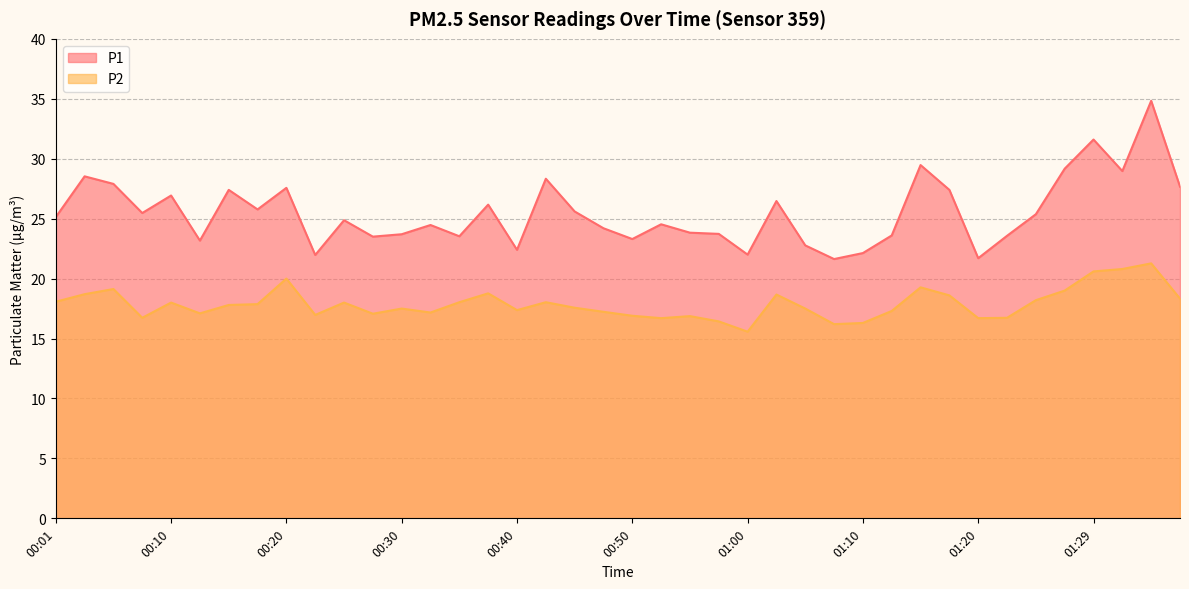

List the series in order of their peak value, lowest first.

P2, P1